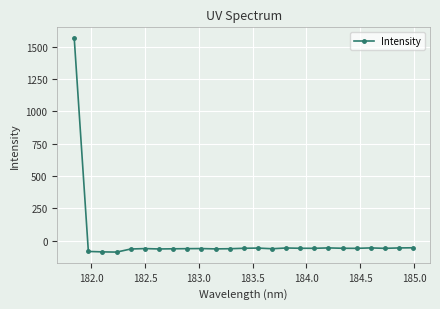

What is the value of the 16th point from the left?

-55.3